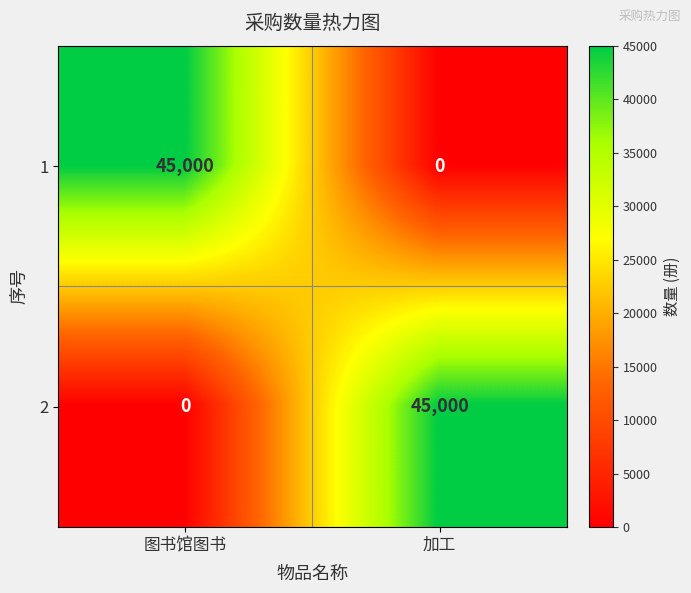

At 加工, list the series in order from largest to smallest.

2, 1